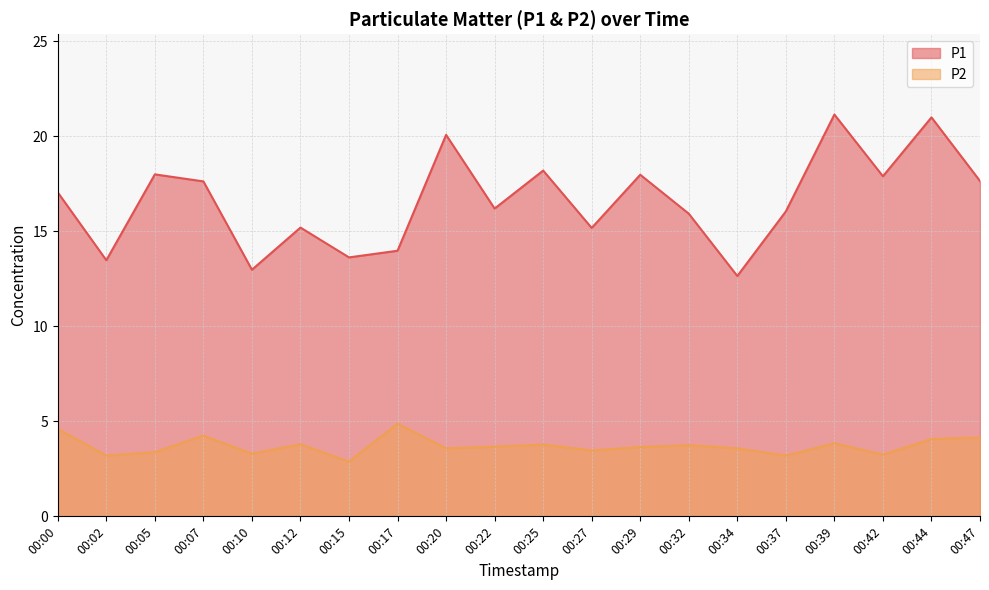

At how many categories does at least one series exceed 20?

3